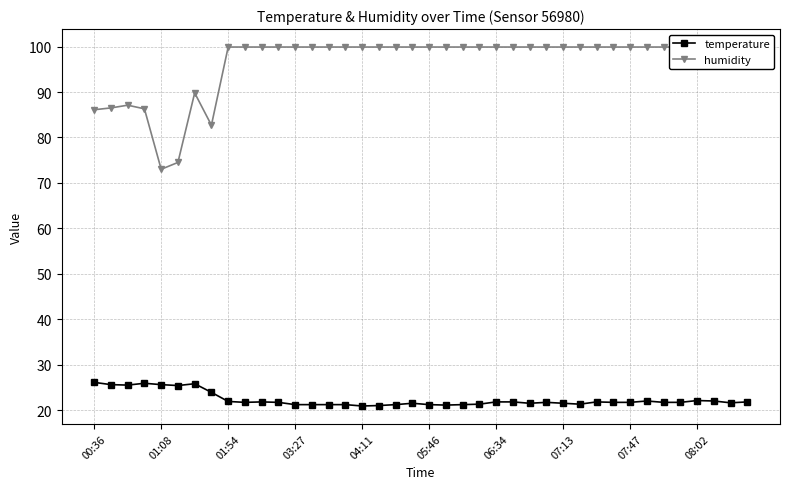

What are all the series names shown in the legend?

temperature, humidity